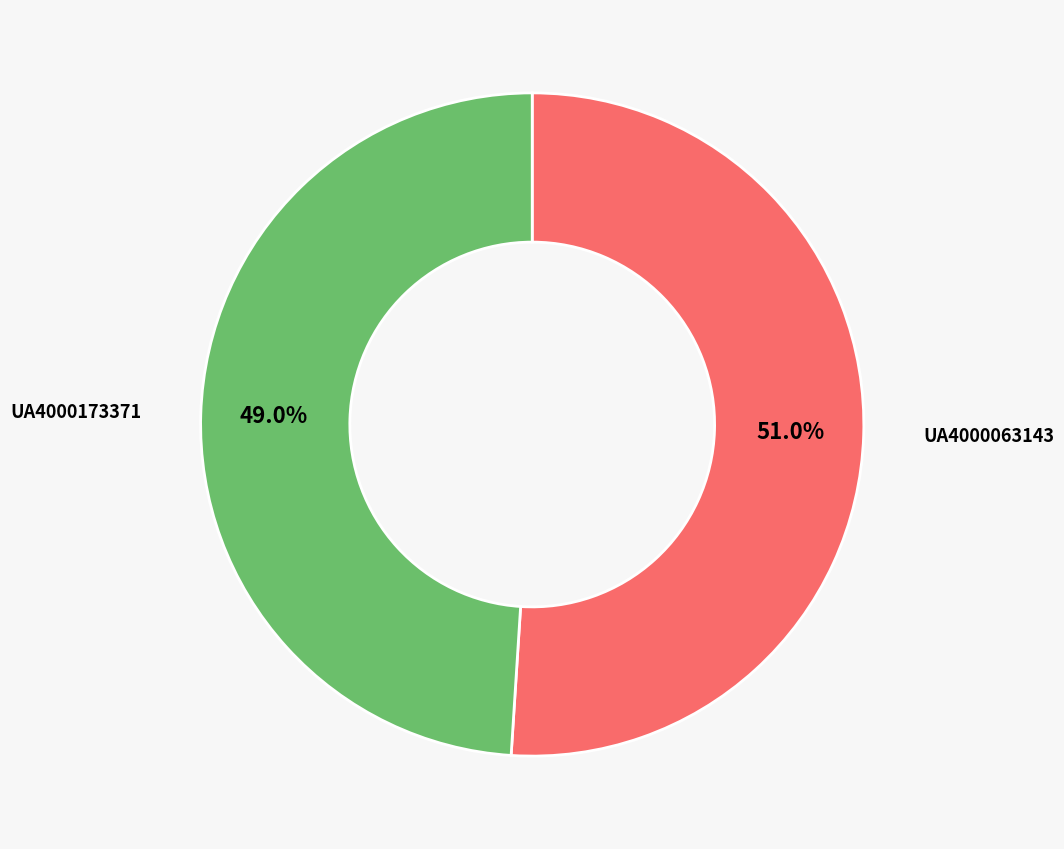

The UA4000173371 slice represents 49% of the pie. True or false?

True